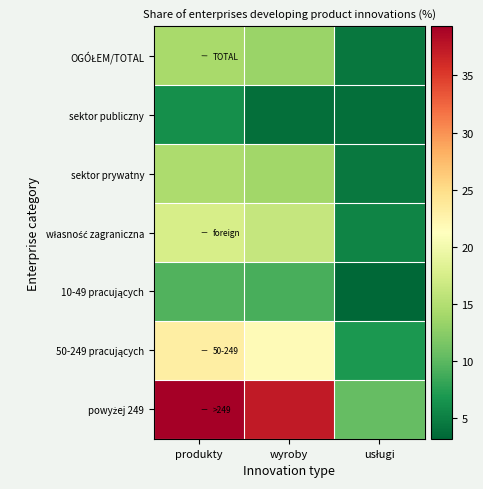

Which series has the largest total across all categories?

powyżej 249